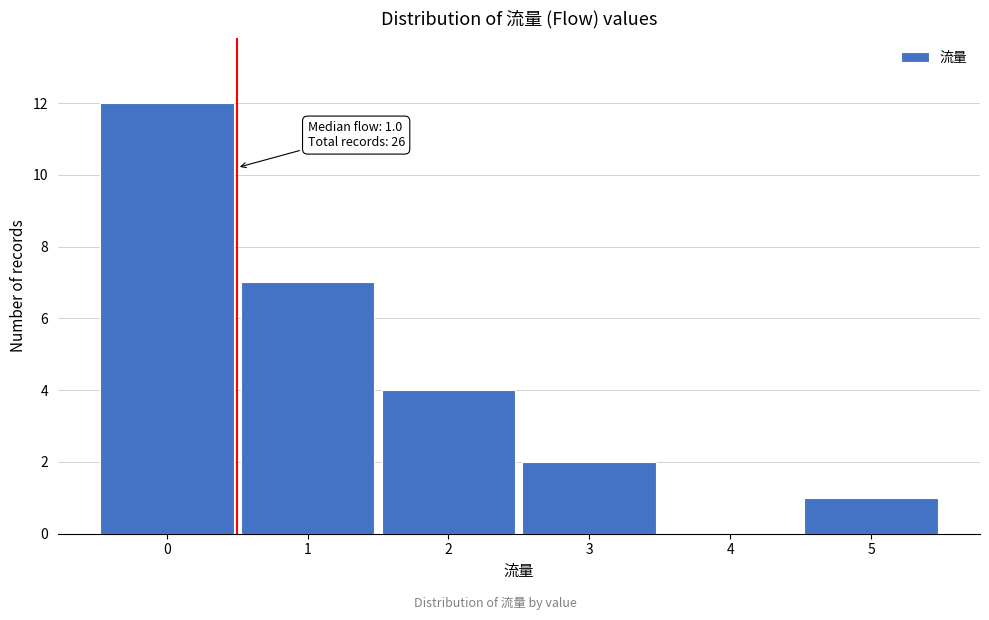

Reading left to right, what are all the values shown in this chart?

0=12	1=7	2=4	3=2	4=0	5=1